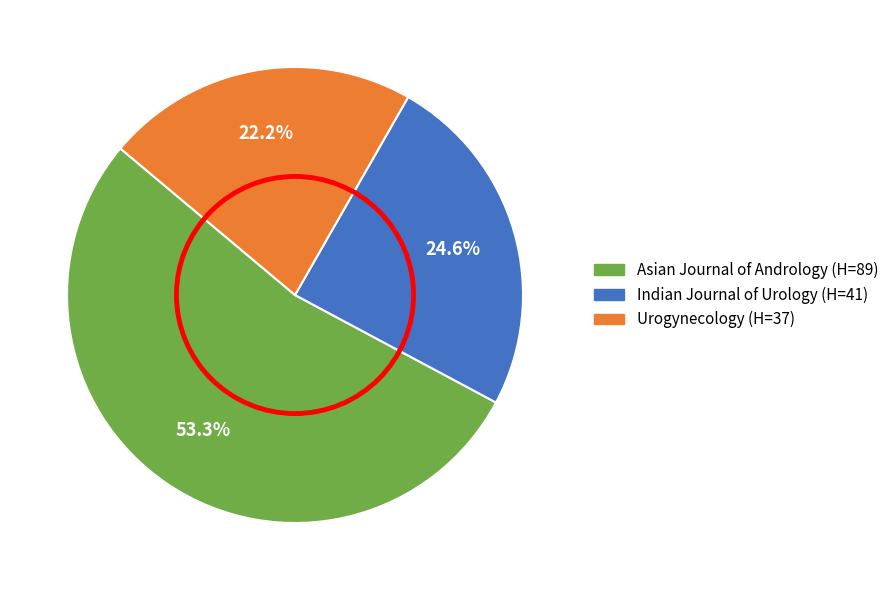

What percentage is NOT represented by Indian Journal of Urology?

75.4%